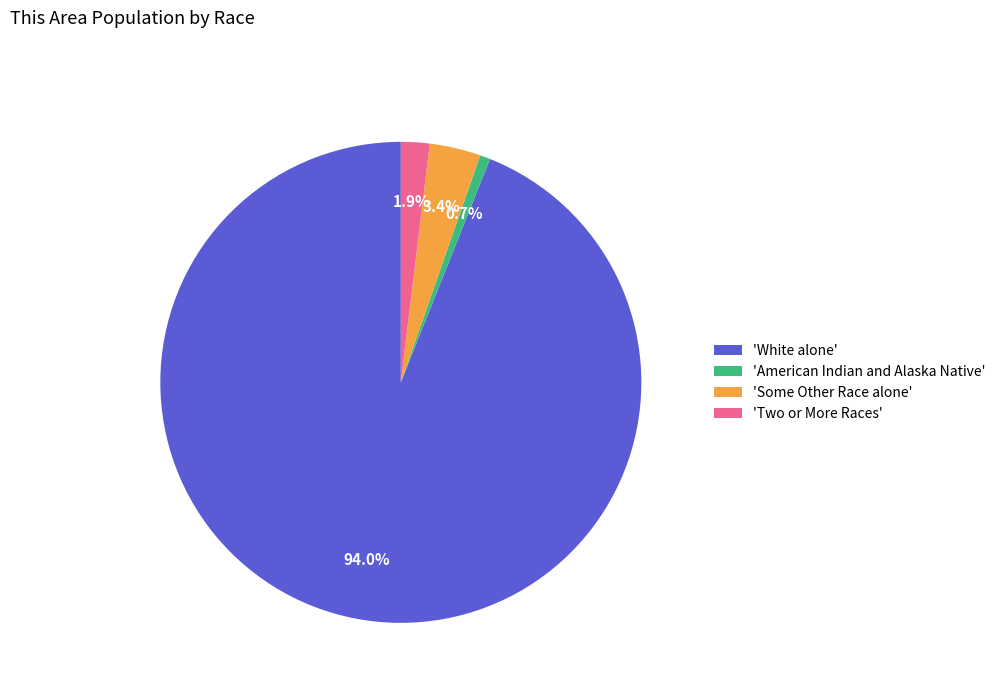

What portion of the pie excludes 'Two or More Races'?

98.1%